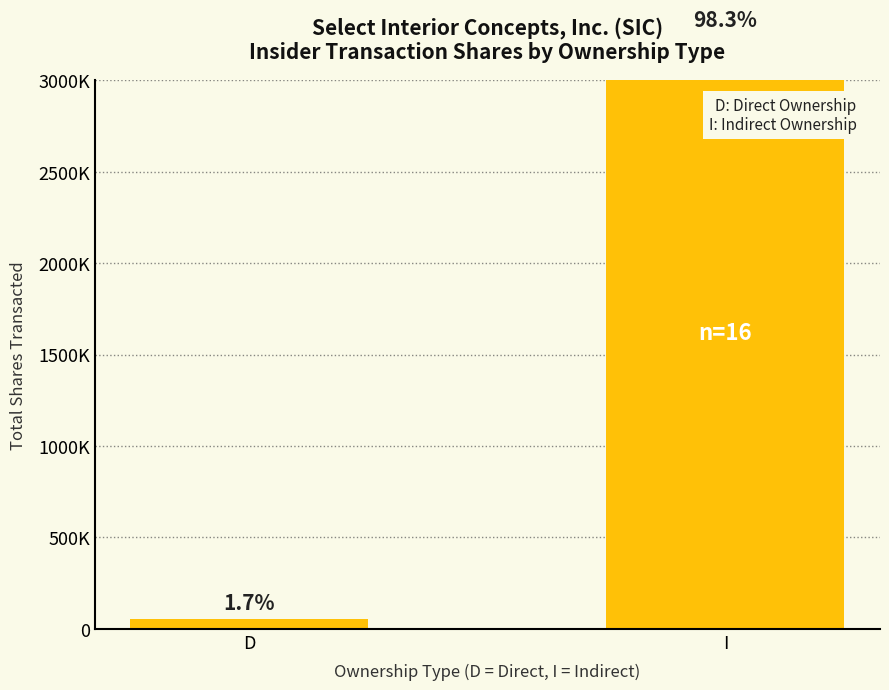

What is the label of the 2nd bar from the left?

I